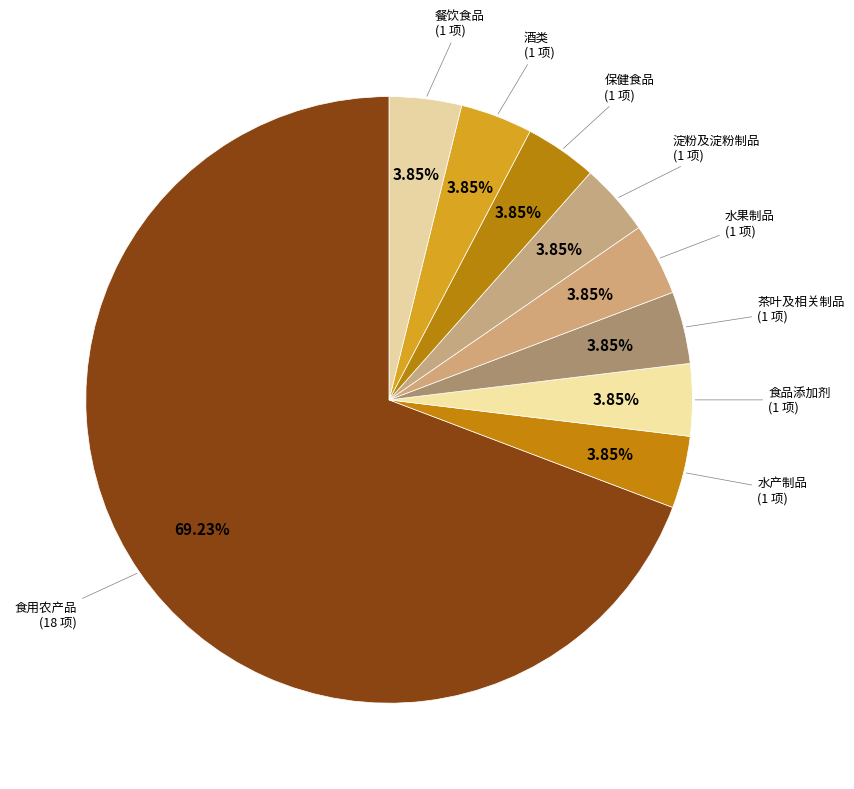

What is the largest slice in the pie chart?

食用农产品